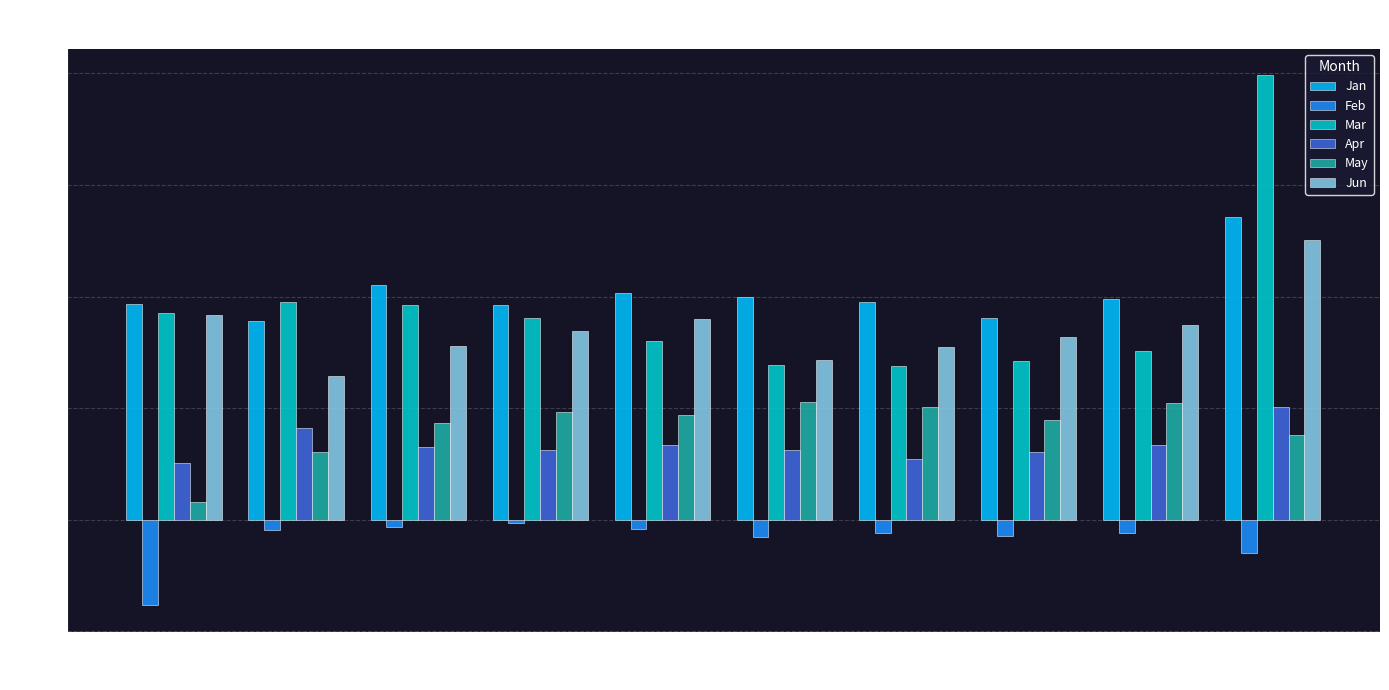

What is the sum of the Jun values at pct65 and pct45?

1.7